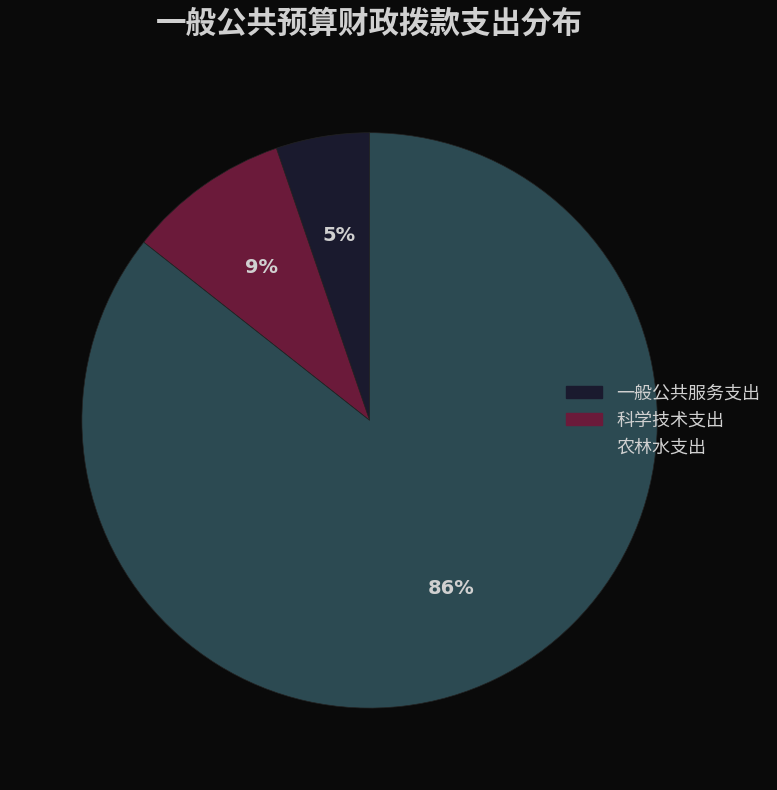

Count the number of slices in the pie.

3